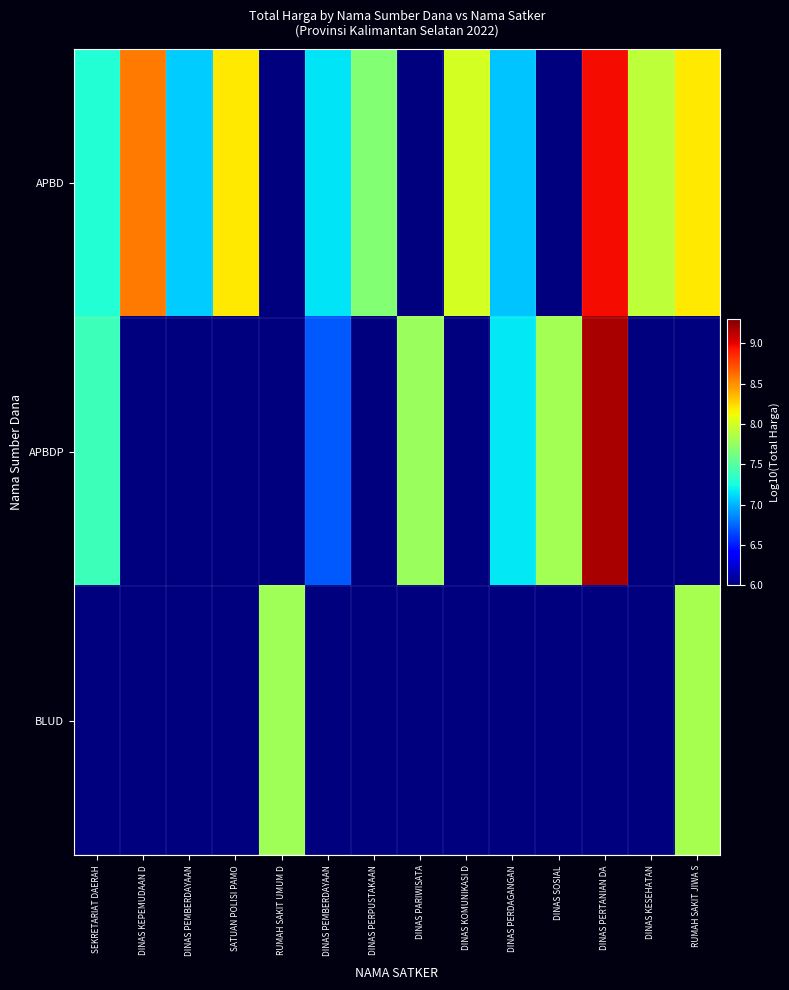

Which has a higher value, DINAS PEMBERDAYAAN or DINAS PERPUSTAKAAN?

DINAS PERPUSTAKAAN